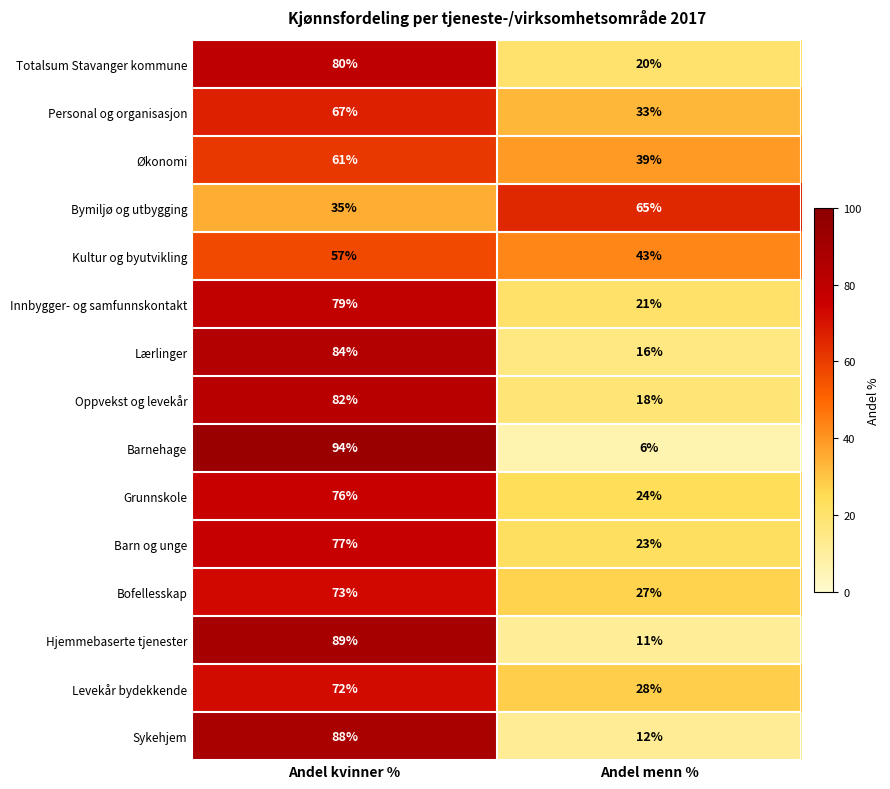

What is the greatest value displayed?

94